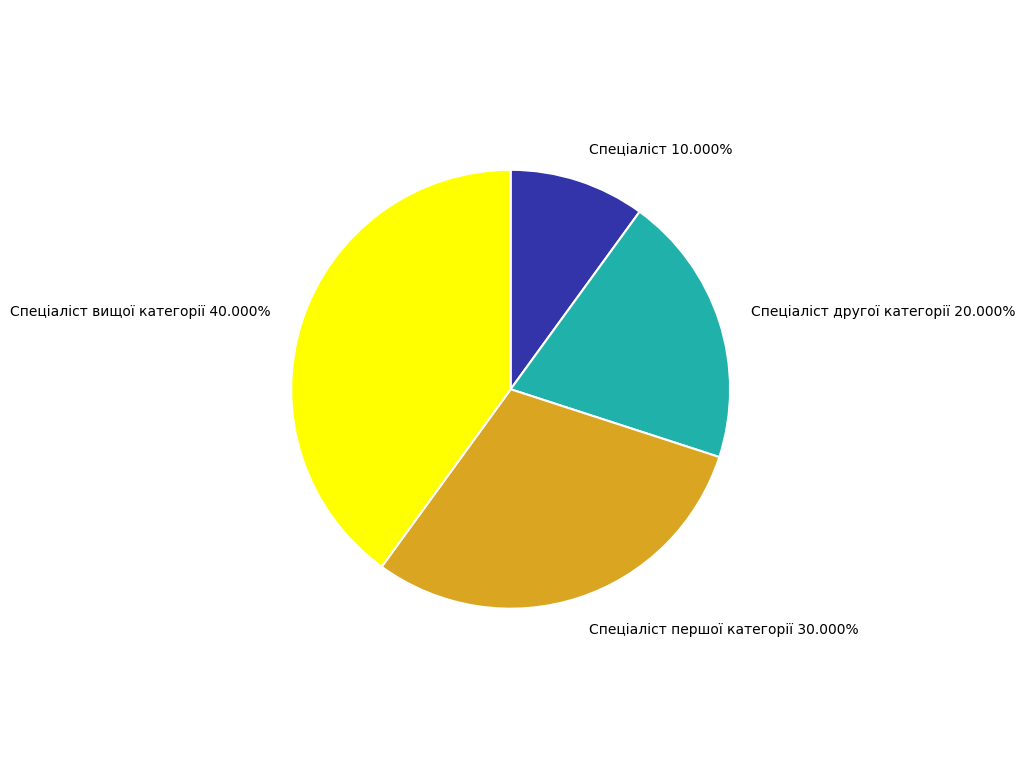

Is it true that Спеціаліст першої категорії is 30% of the pie?

True